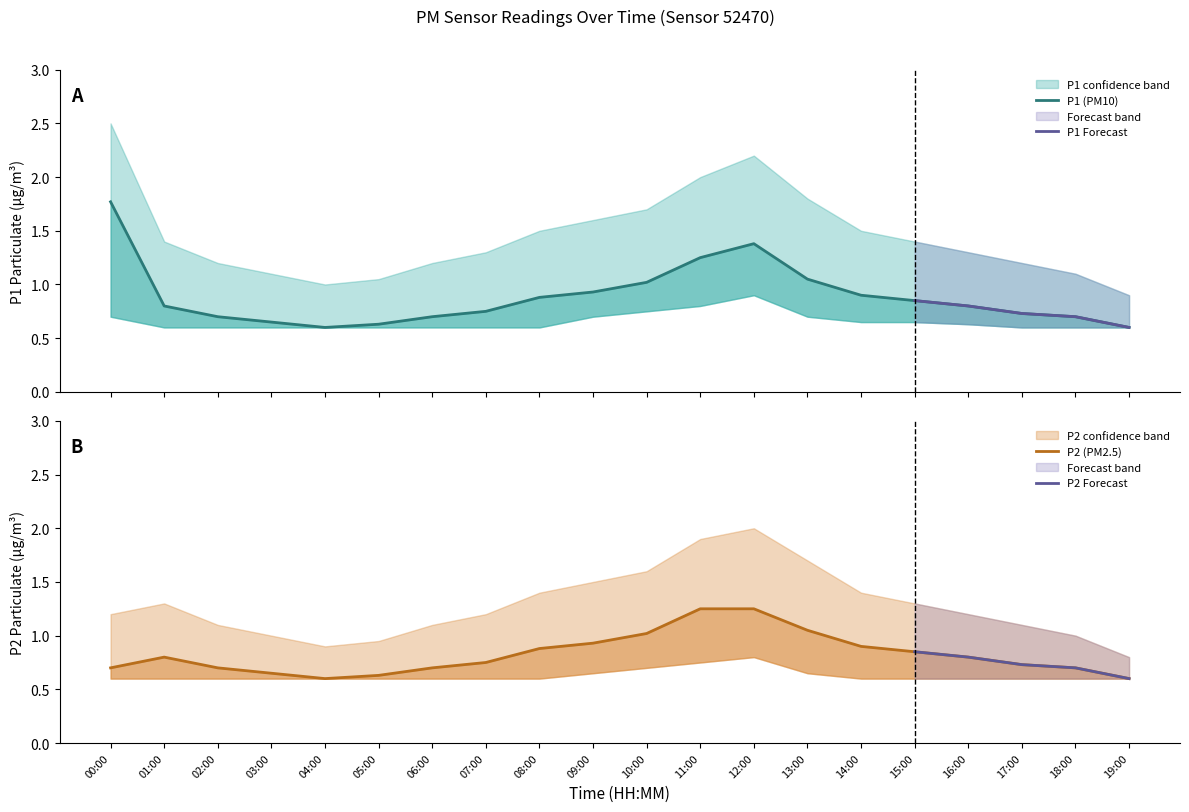

Which series changed the most between 10:00 and 17:00?

P1_upper